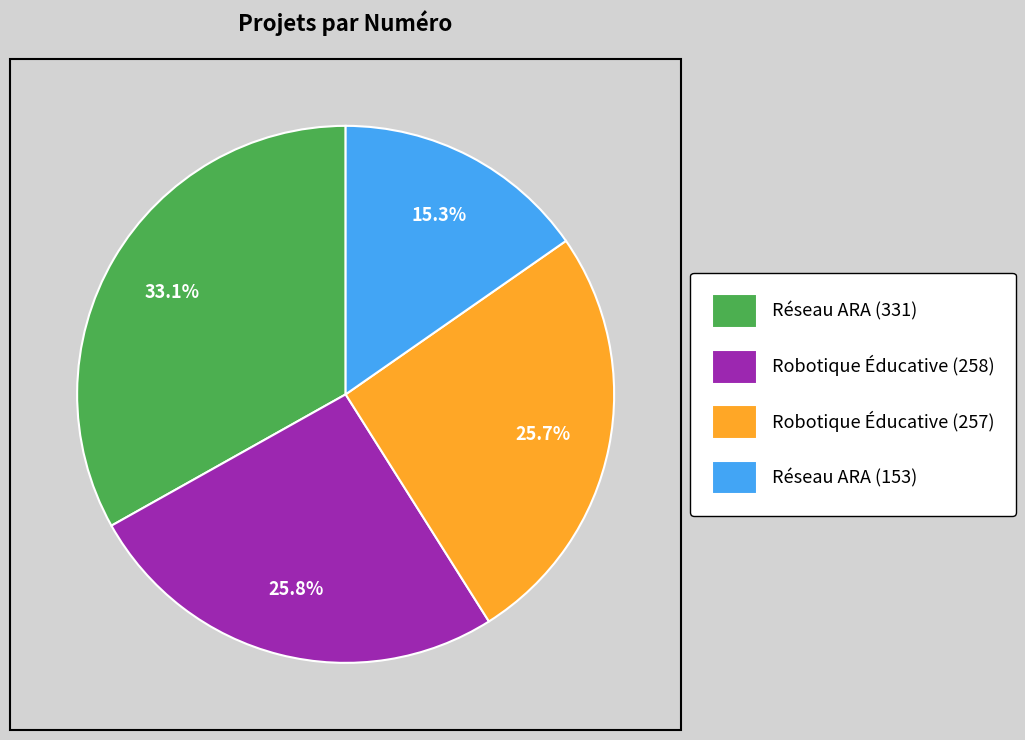

To the nearest percent, what is the average slice percentage?

25%